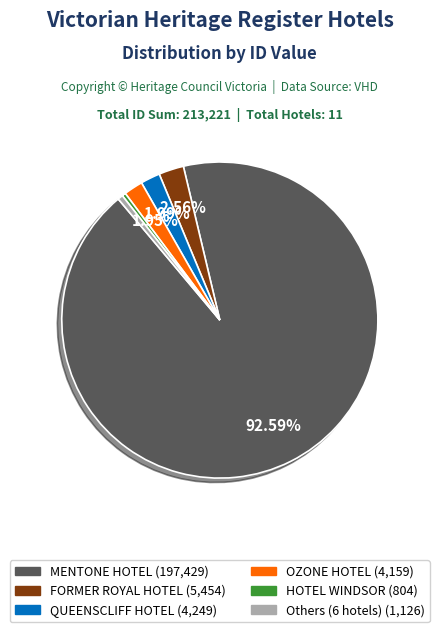

Is there a majority slice in this chart?

Yes